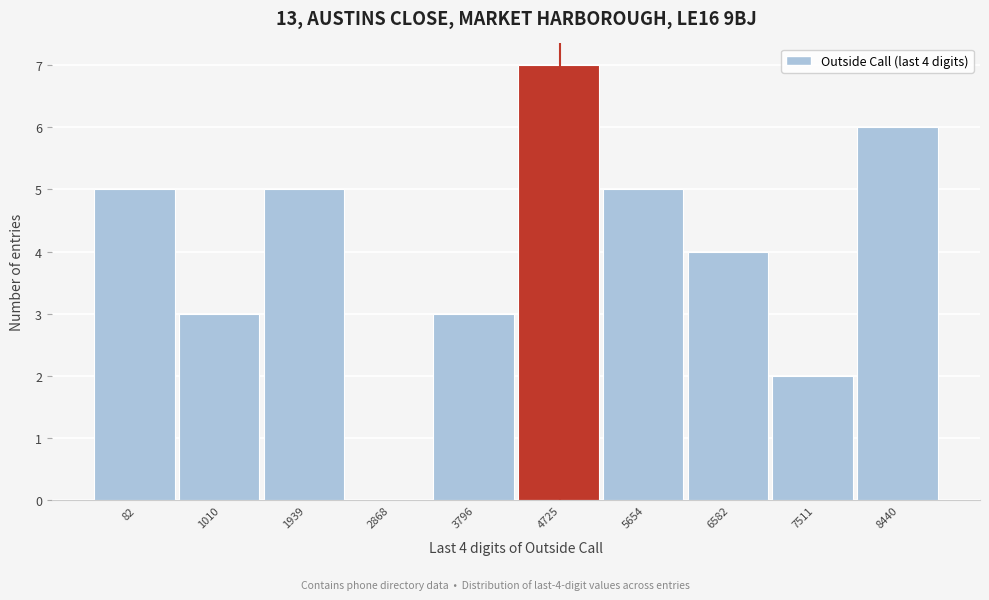

Reading right to left, list all the values displayed in this chart.

8440=6	7511=2	6582=4	5654=5	4725=7	3796=3	2868=0	1939=5	1010=3	82=5